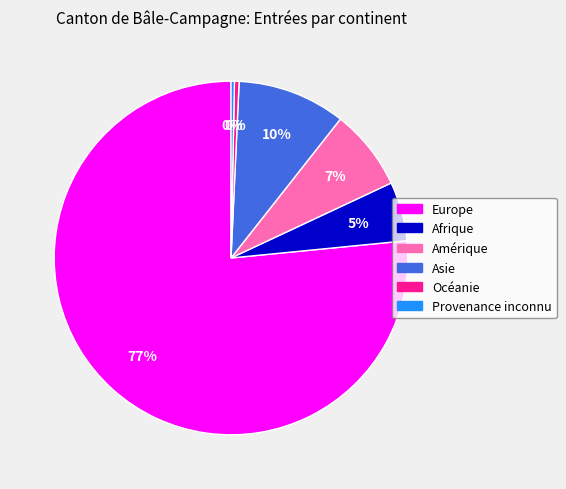

To the nearest percent, what percentage of the pie is Amérique?

7%